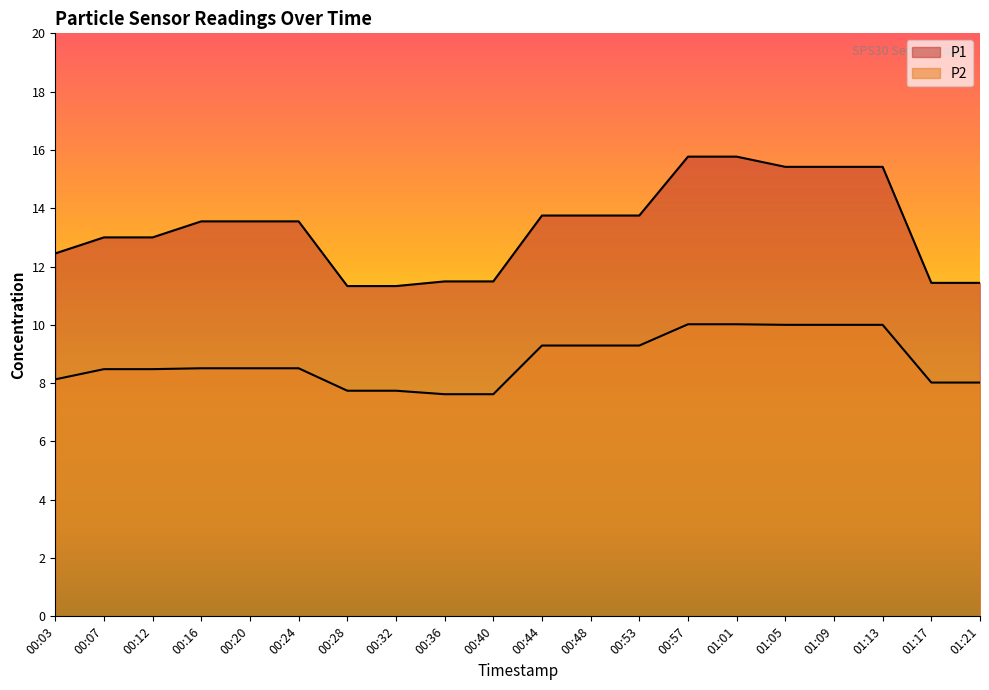

What is the sum of all P1 values?

266.7